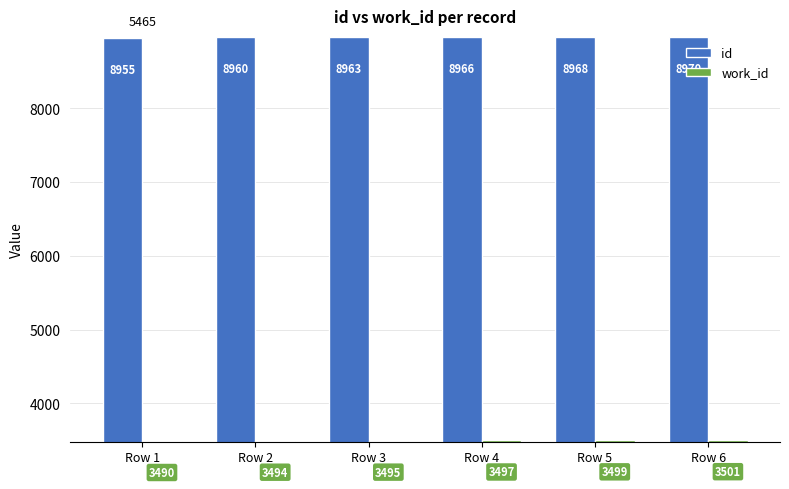

Reading left to right, extract all data points from this chart.

id: Row 1=8955	Row 2=8960	Row 3=8963	Row 4=8966	Row 5=8968	Row 6=8970
work_id: Row 1=3490	Row 2=3494	Row 3=3495	Row 4=3497	Row 5=3499	Row 6=3501